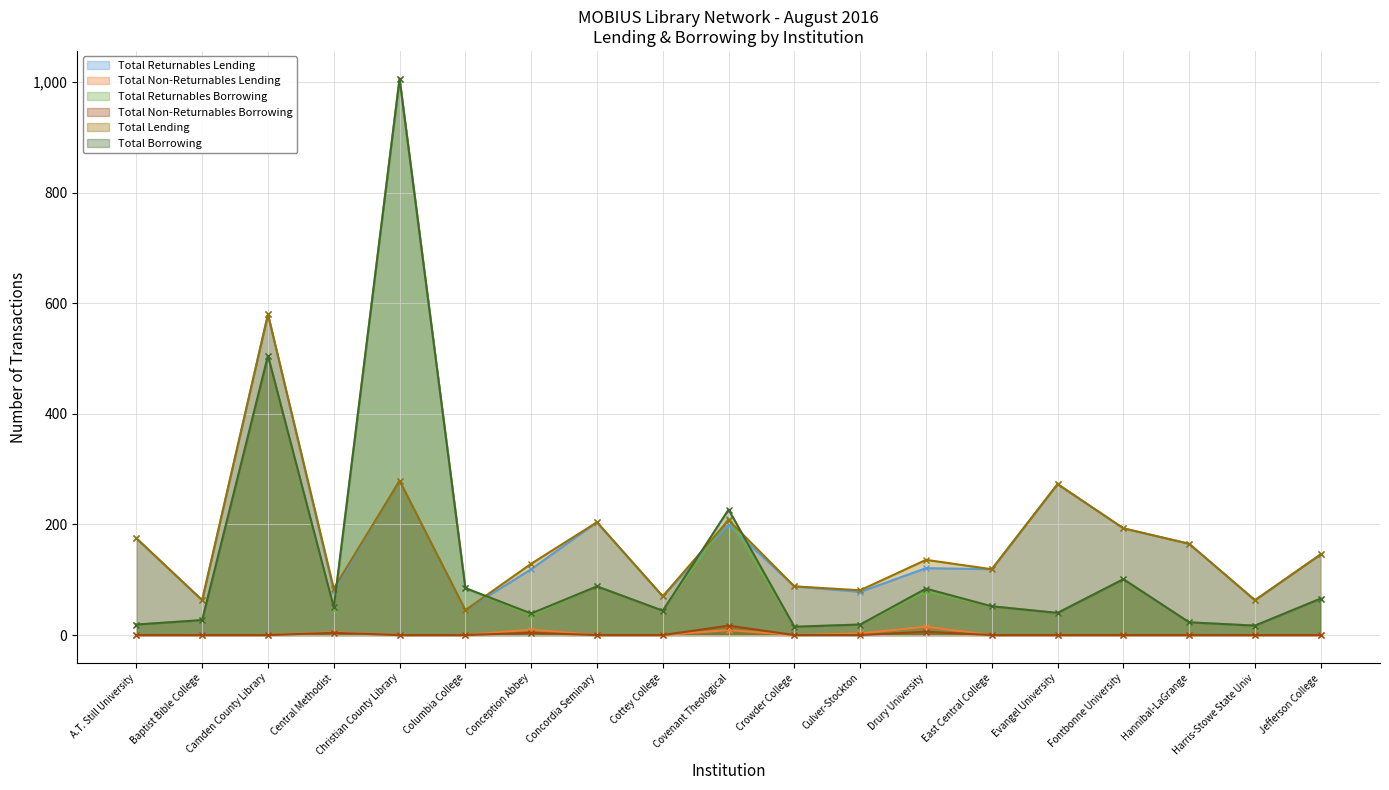

Which label corresponds to the smallest value in the chart?

A.T. Still University